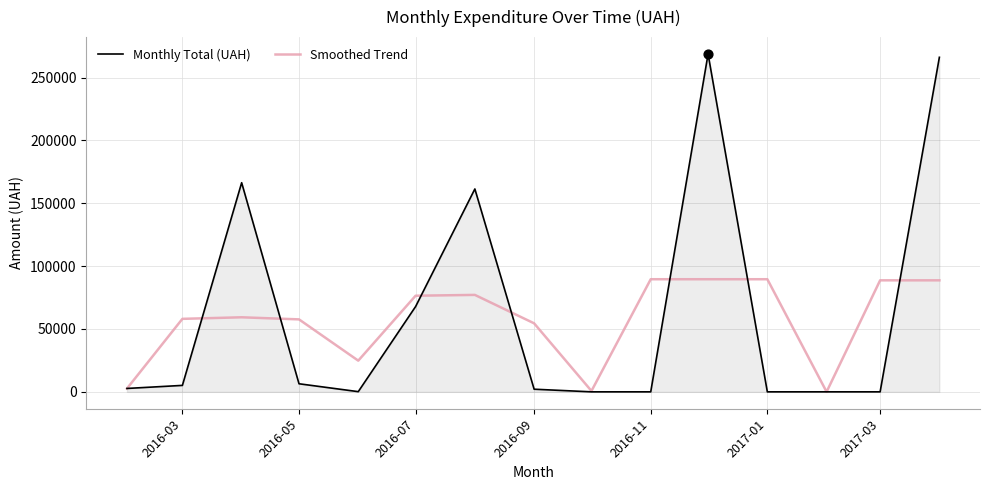

What is the maximum value for Smoothed Trend?

89584.0